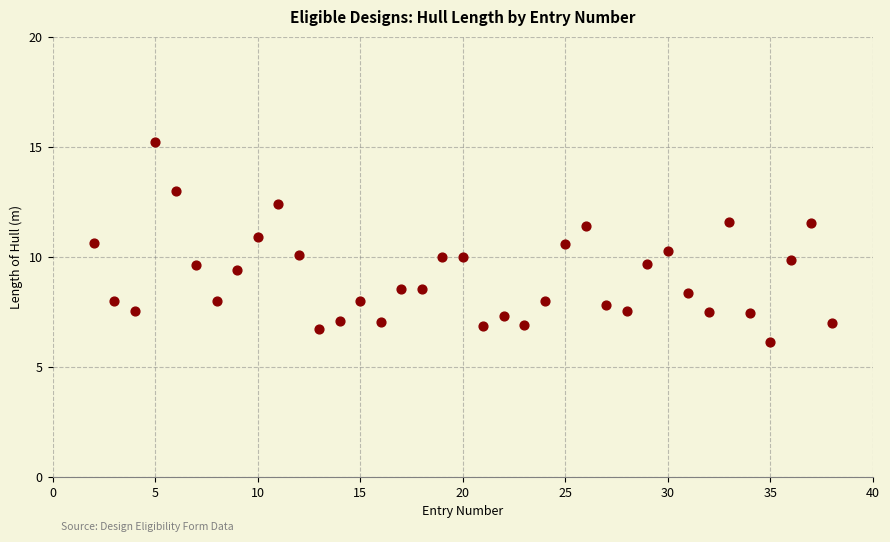

What is the range of X values (max minus min)?

36.0